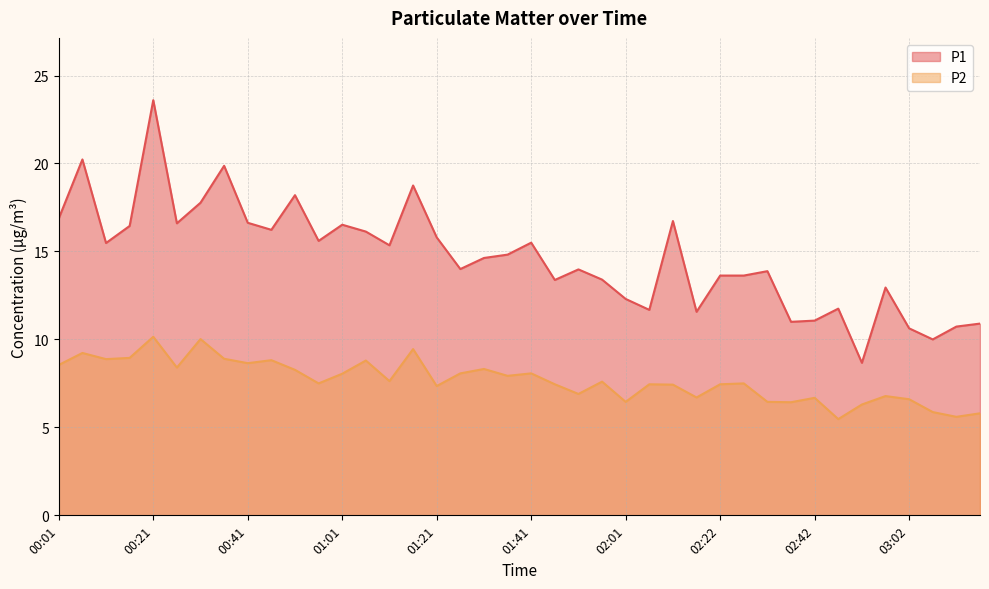

At which category does P1 reach its first local peak?

00:06